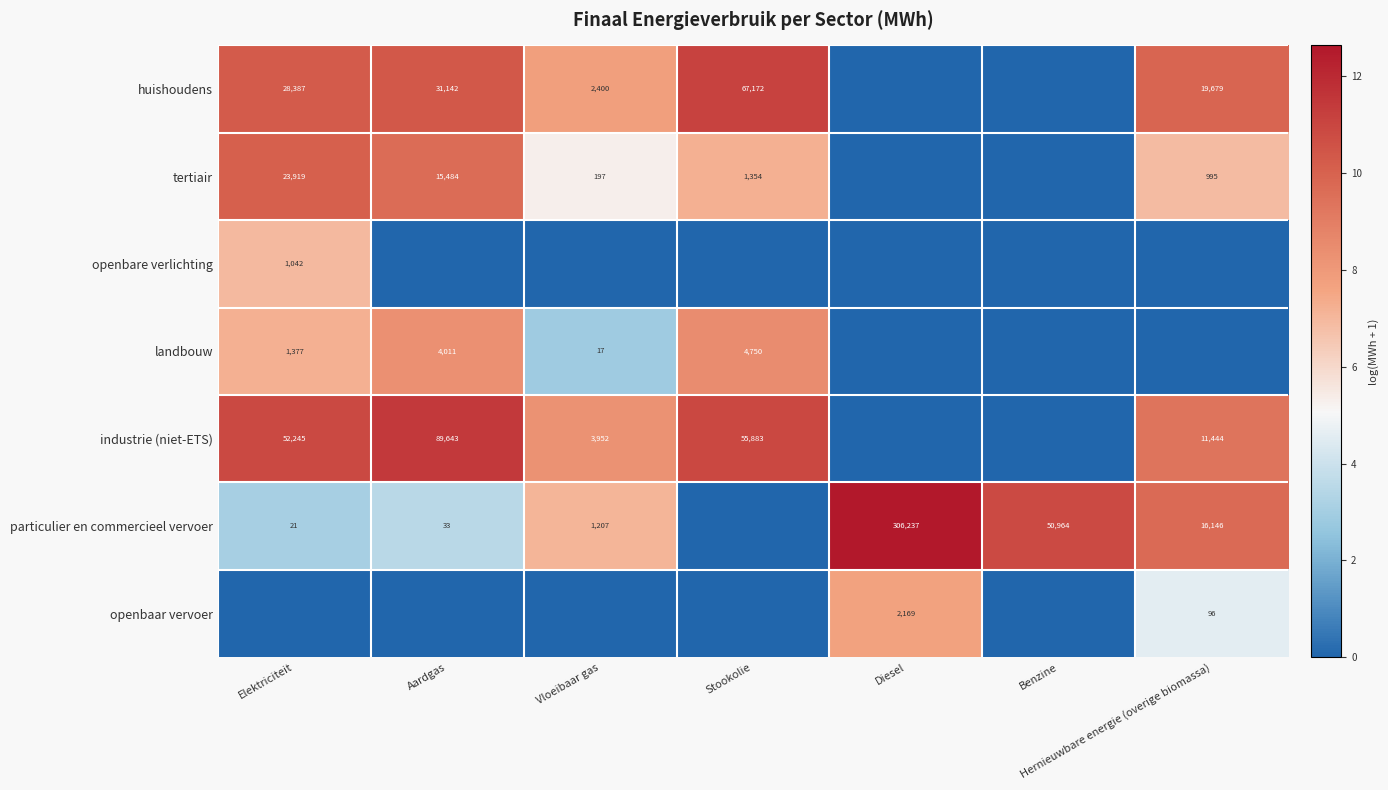

Between Aardgas and Vloeibaar gas, which is larger?

Aardgas